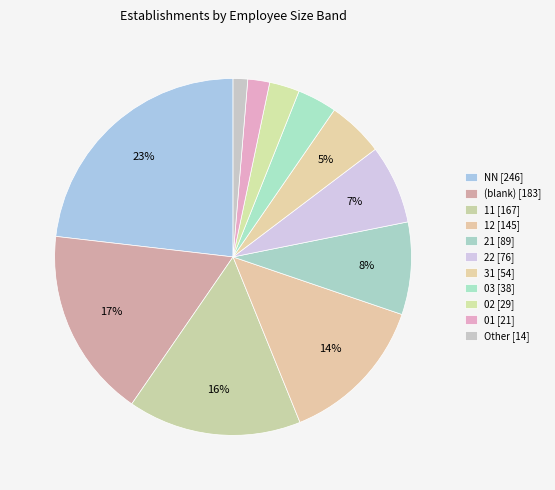

What is the largest slice in the pie chart?

NN [246]